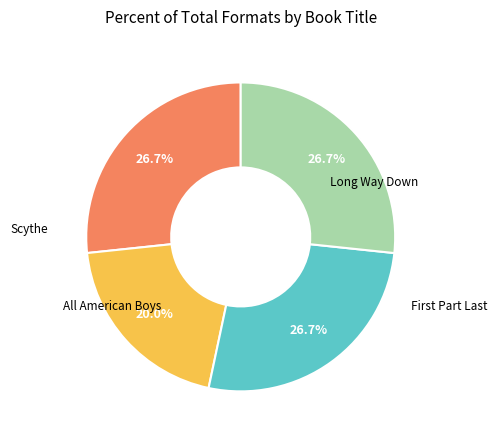

Is there any slice that represents more than half of the pie?

No